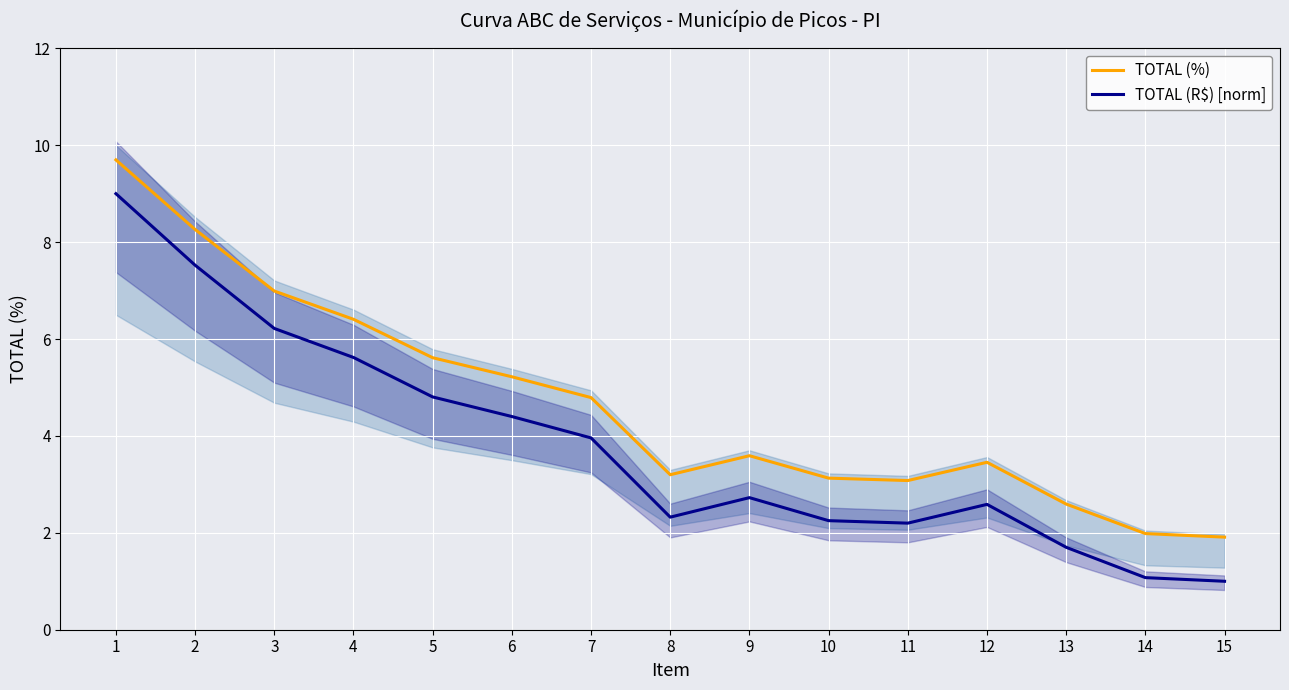

True or false: TOTAL (%) and TOTAL (R$) [norm] intersect in this chart.

False